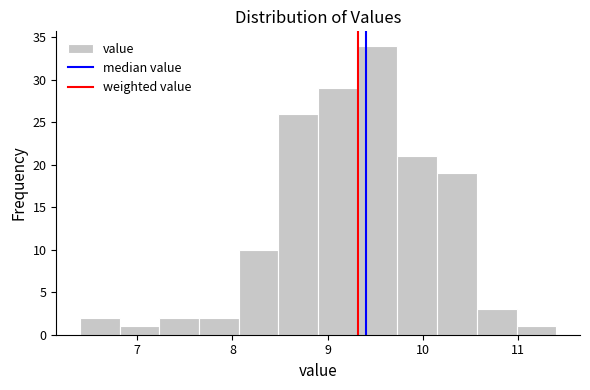

Reading left to right, transcribe this chart: for each bar, give the range it covers on the x-axis and its height. Neither the bar edges nor the heights are printed on the chart, so give them approximately, as read against the axes.

6.4 to 6.8: 2
6.8 to 7.2: 1
7.2 to 7.7: 2
7.7 to 8.1: 2
8.1 to 8.5: 10
8.5 to 8.9: 26
8.9 to 9.3: 29
9.3 to 9.7: 34
9.7 to 10.2: 21
10.2 to 10.6: 19
10.6 to 11.0: 3
11.0 to 11.4: 1